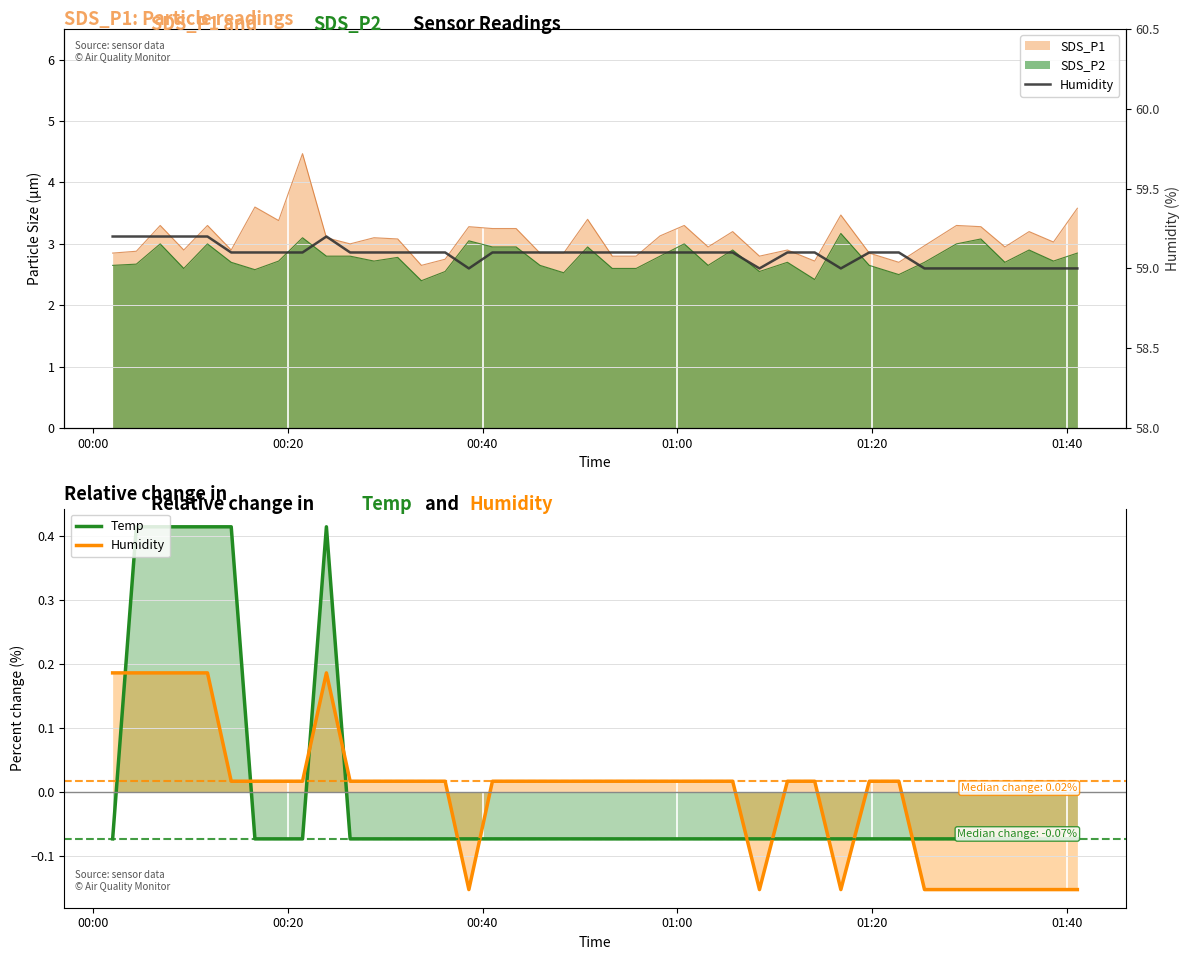

What is the difference between the second highest and second lowest values?

0.2